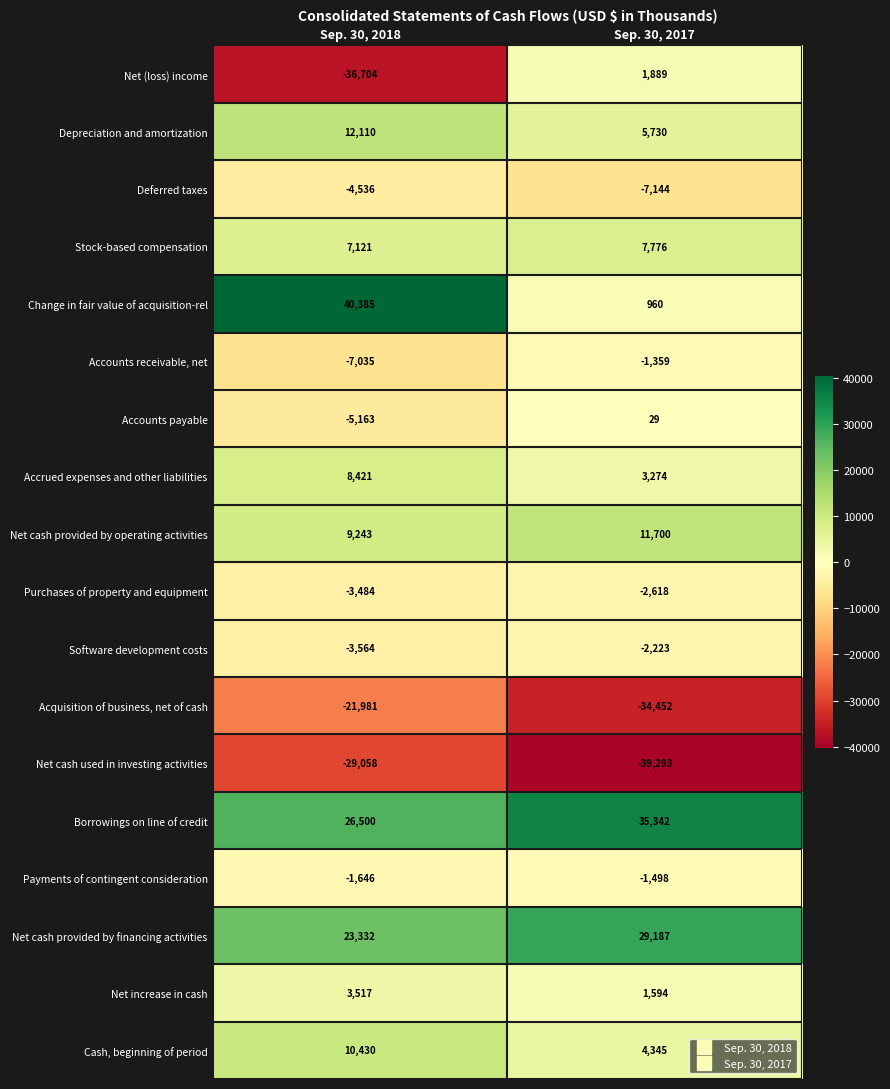

True or false: Deferred taxes has a value of -7144 at Sep. 30, 2017.

True